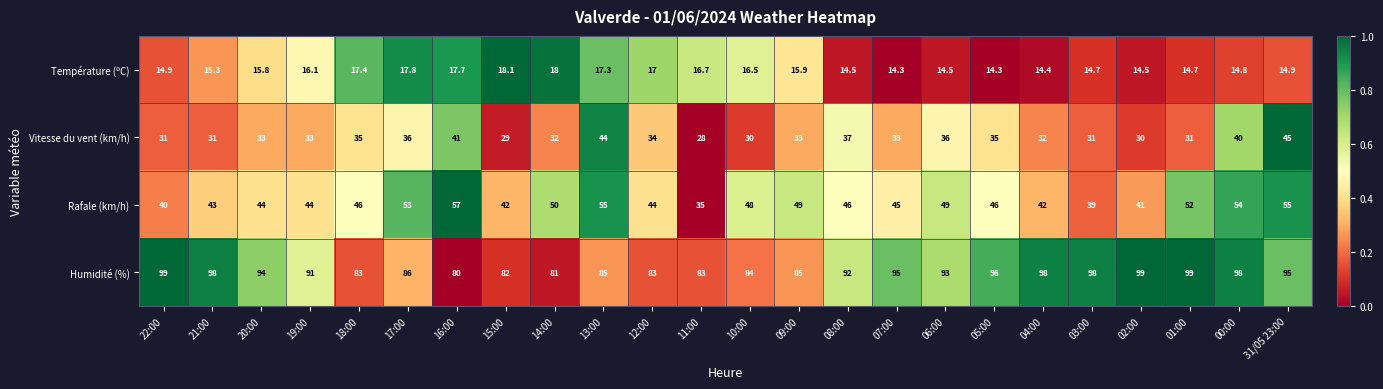

Is the value of Température (ºC) at 00:00 greater than the value of Rafale (km/h) at 07:00?

No